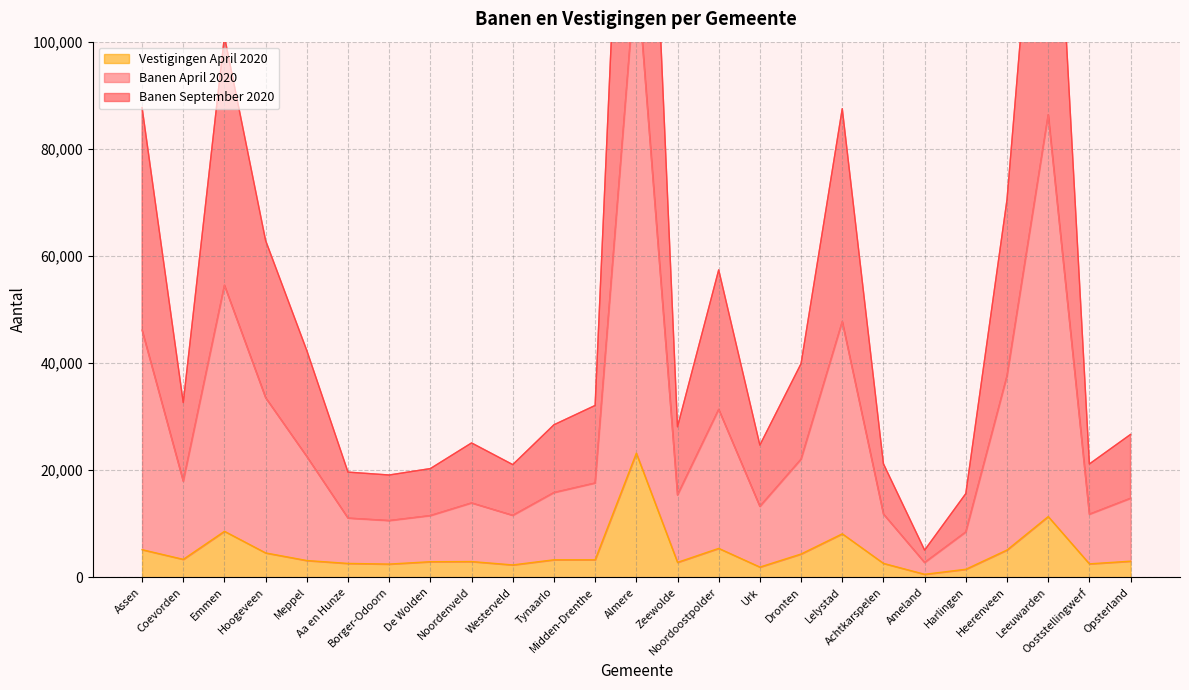

What position from the left is Heerenveen?

22